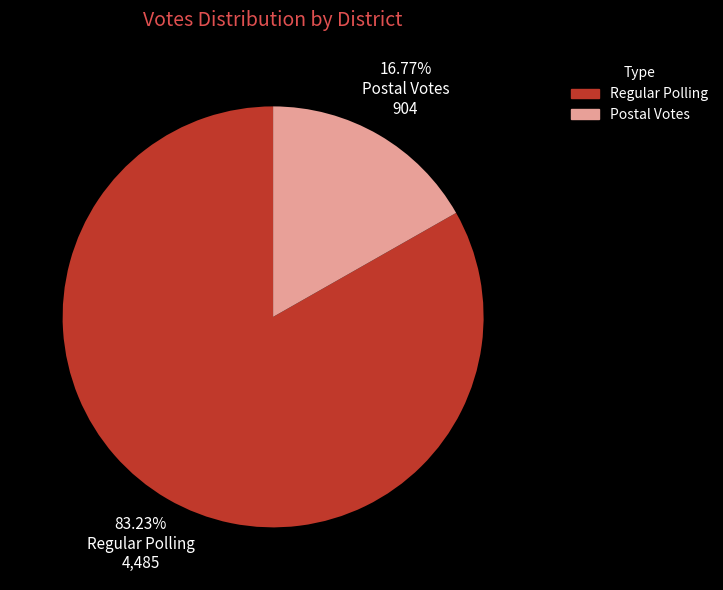

Does Regular Polling represent more than half of the total?

Yes